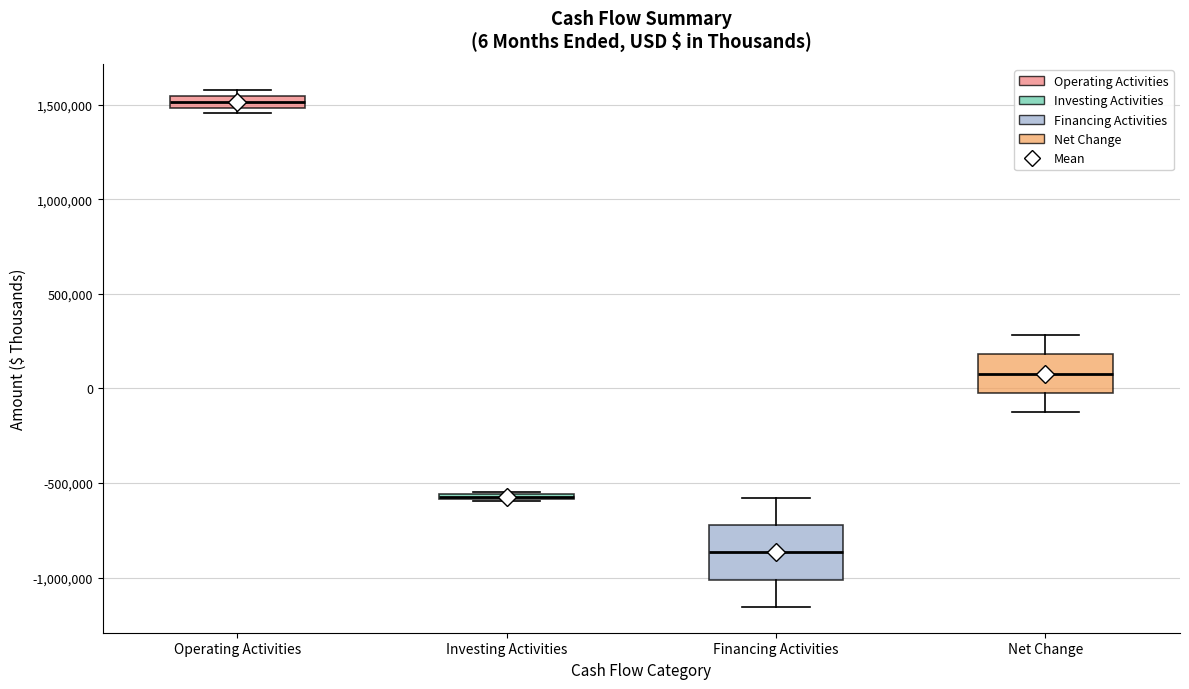

Which box's median line is the highest?

Operating Activities